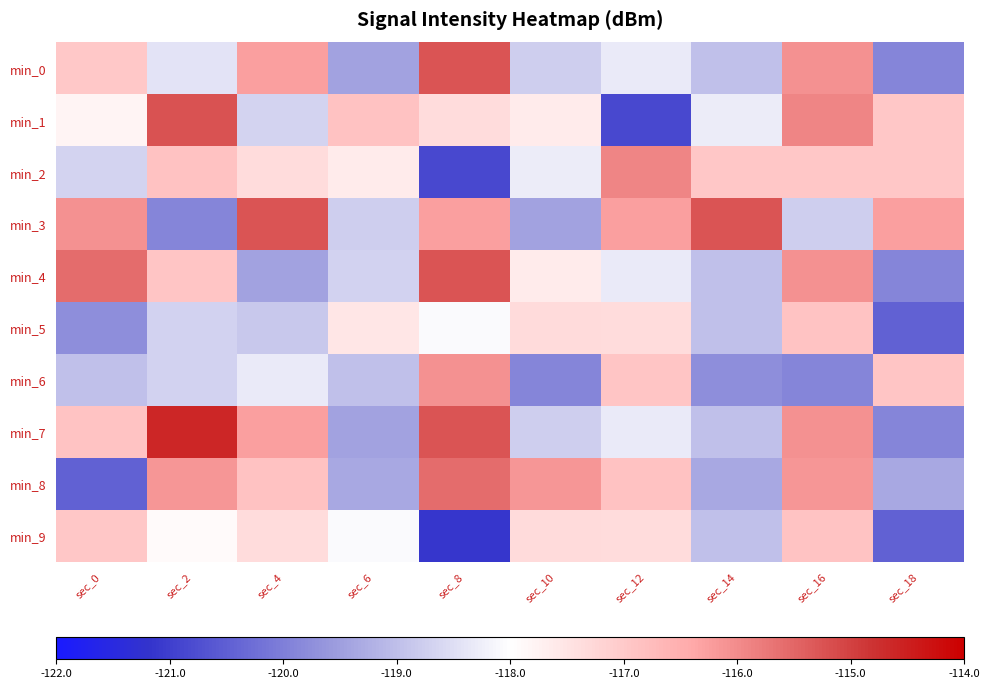

Between sec_6 and sec_18, which series saw the biggest shift?

min_5